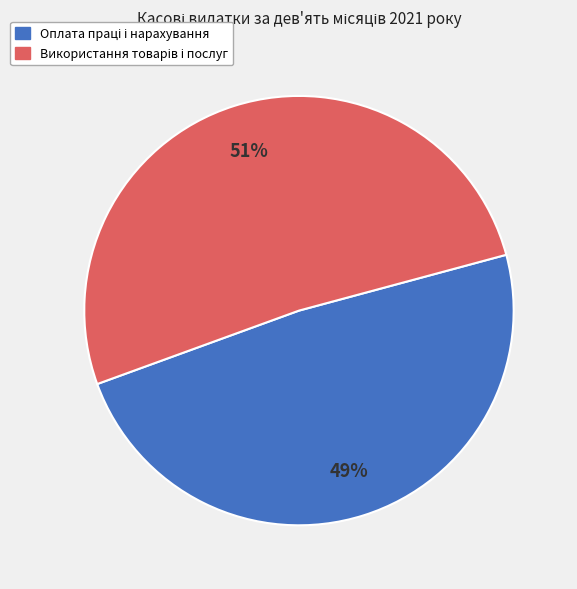

To the nearest percent, what is the average slice percentage?

50%